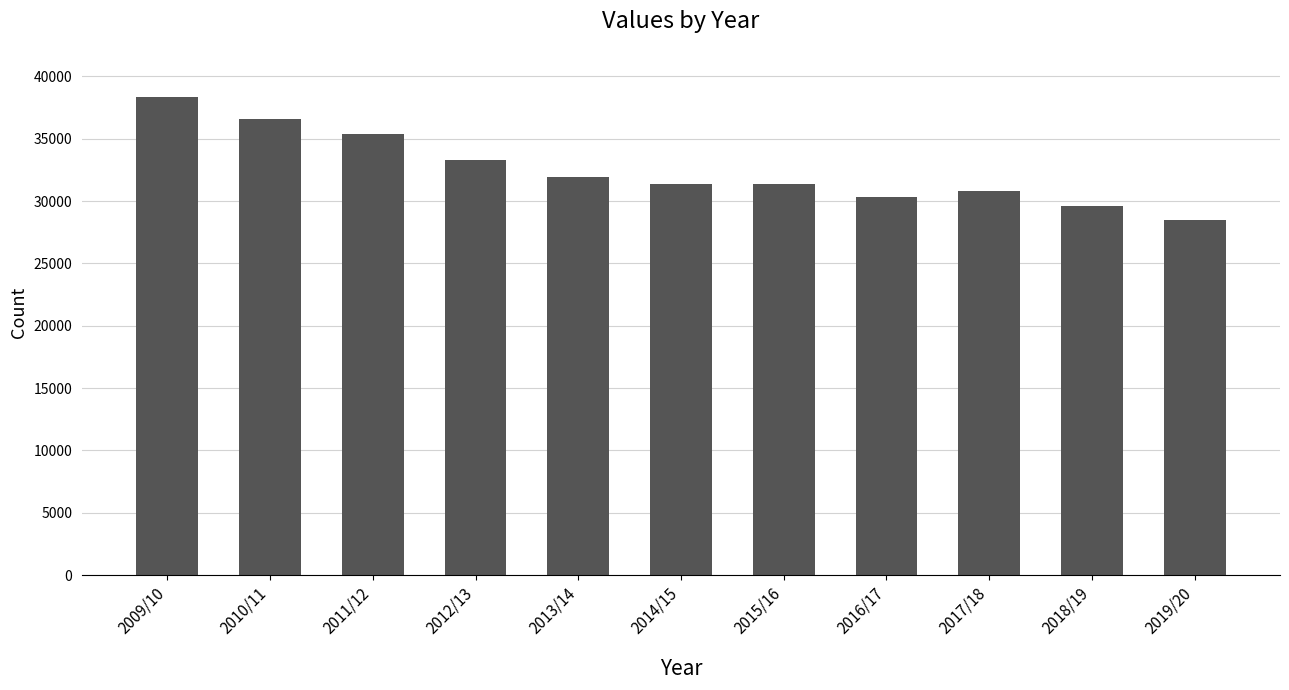

Between 2017/18 and 2011/12, which is larger?

2011/12